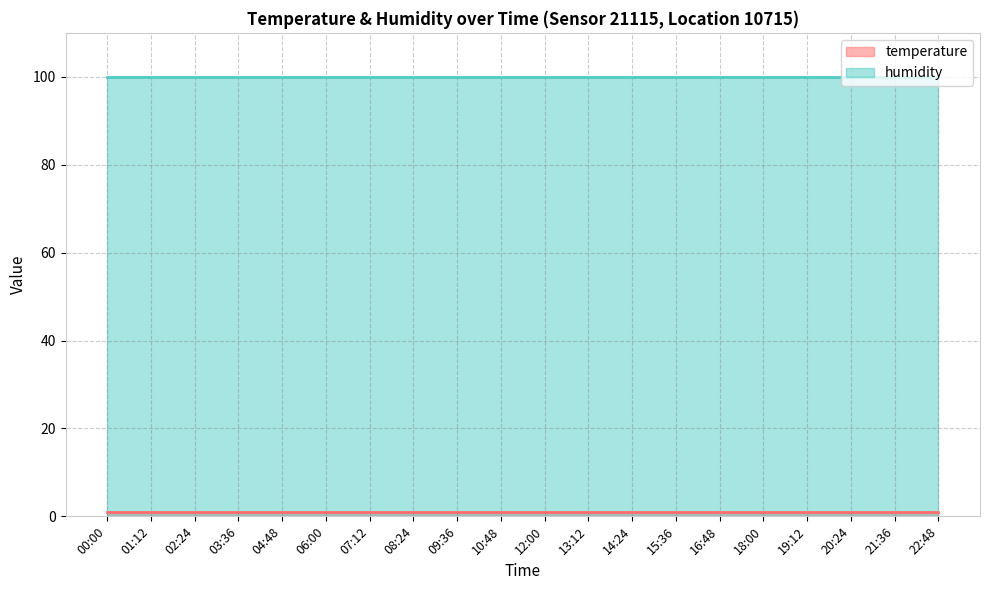

What is the sum of the temperature values at 18:00 and 12:00?

2.0